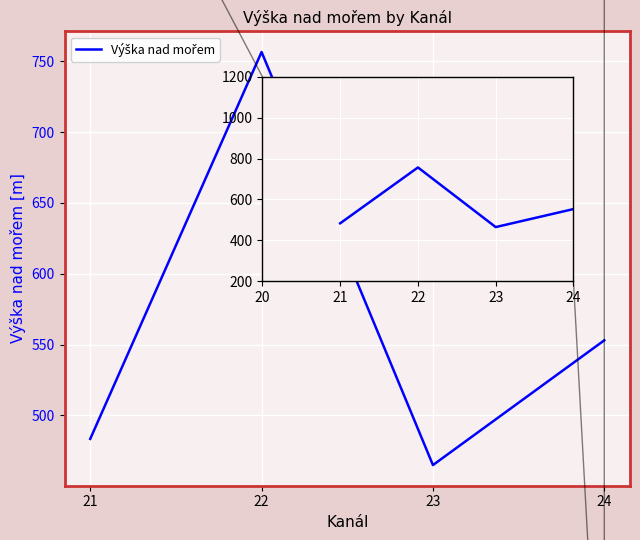

How many values are below 553?

2